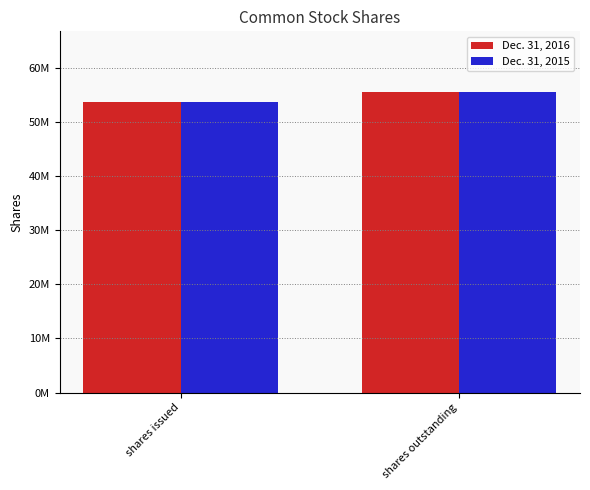

What is the difference between the maximum and minimum values in the Dec. 31, 2016 series?

1913374